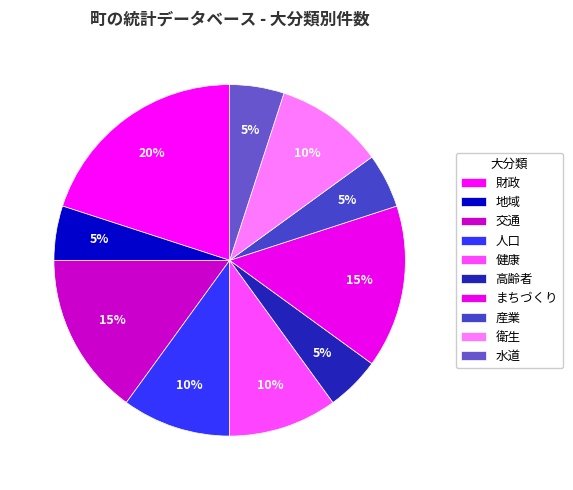

Which slice is the smallest?

地域